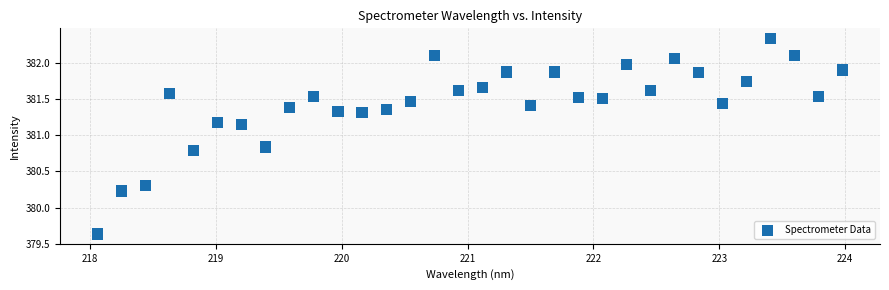

What is the range of X values (max minus min)?

5.9